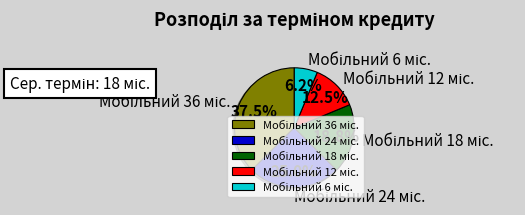

Is there a majority slice in this chart?

No